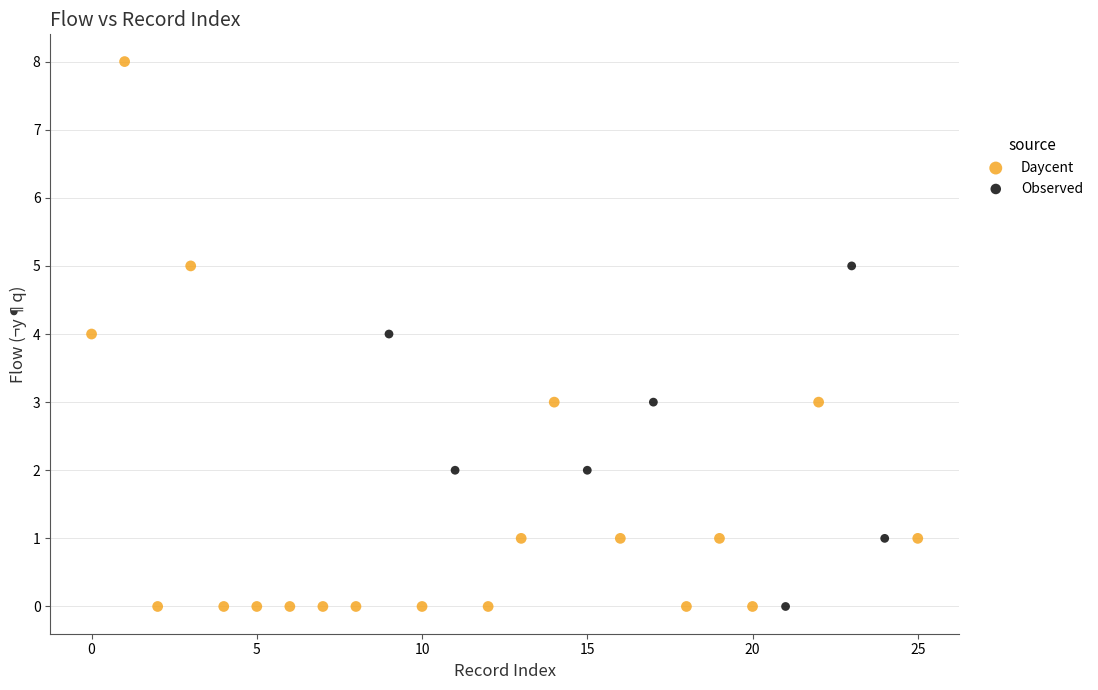

Which series contains the highest Y value?

Daycent